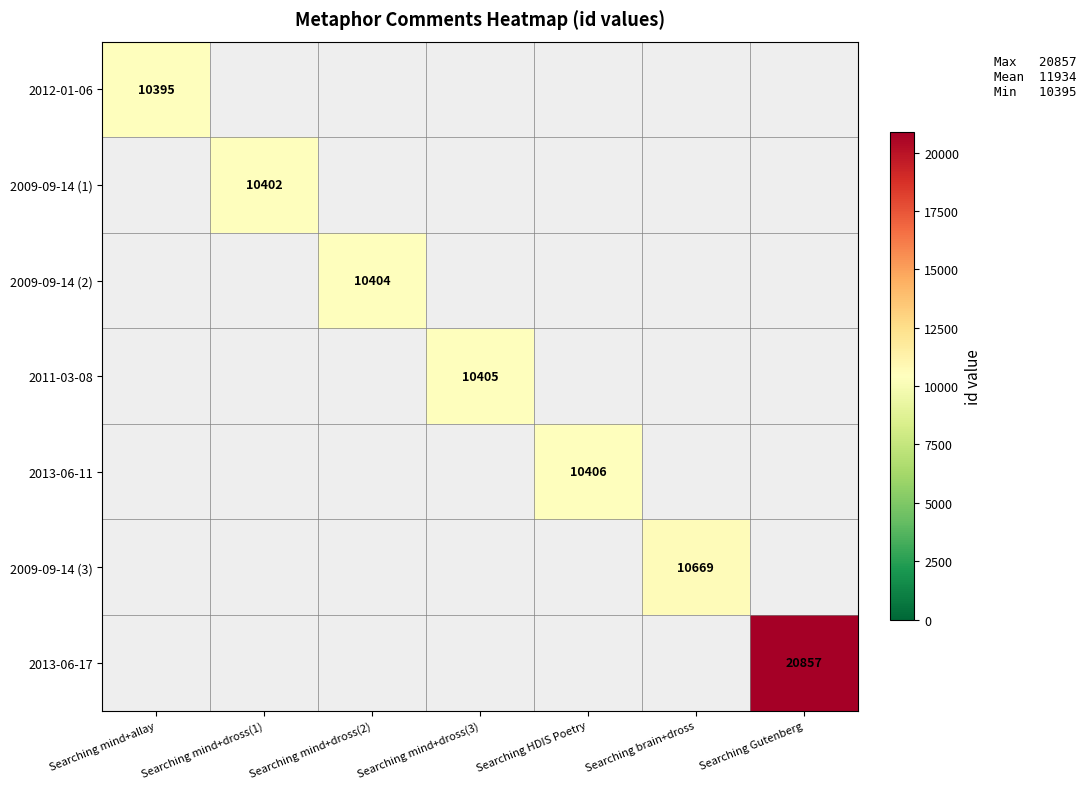

Is it true that 2011-03-08 equals 14705 at Searching mind+dross(3)?

False